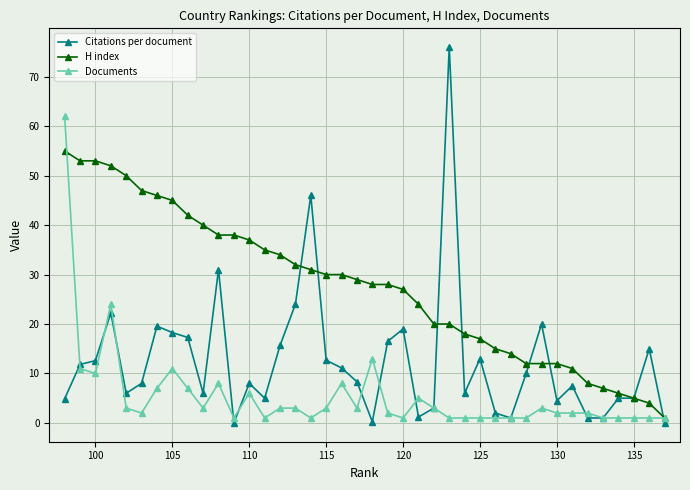

What is the sum of all Documents values?

221.0